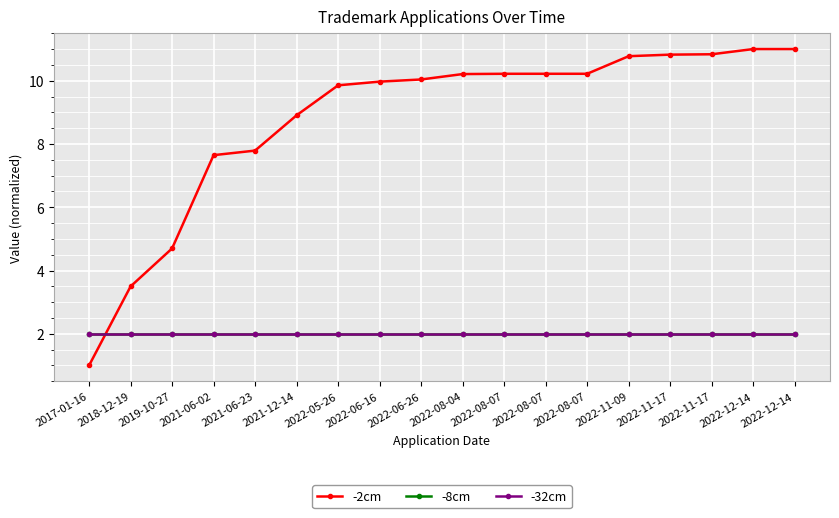

Is the value of -32cm at 2021-06-23 greater than the value of -8cm at 2021-06-23?

Yes